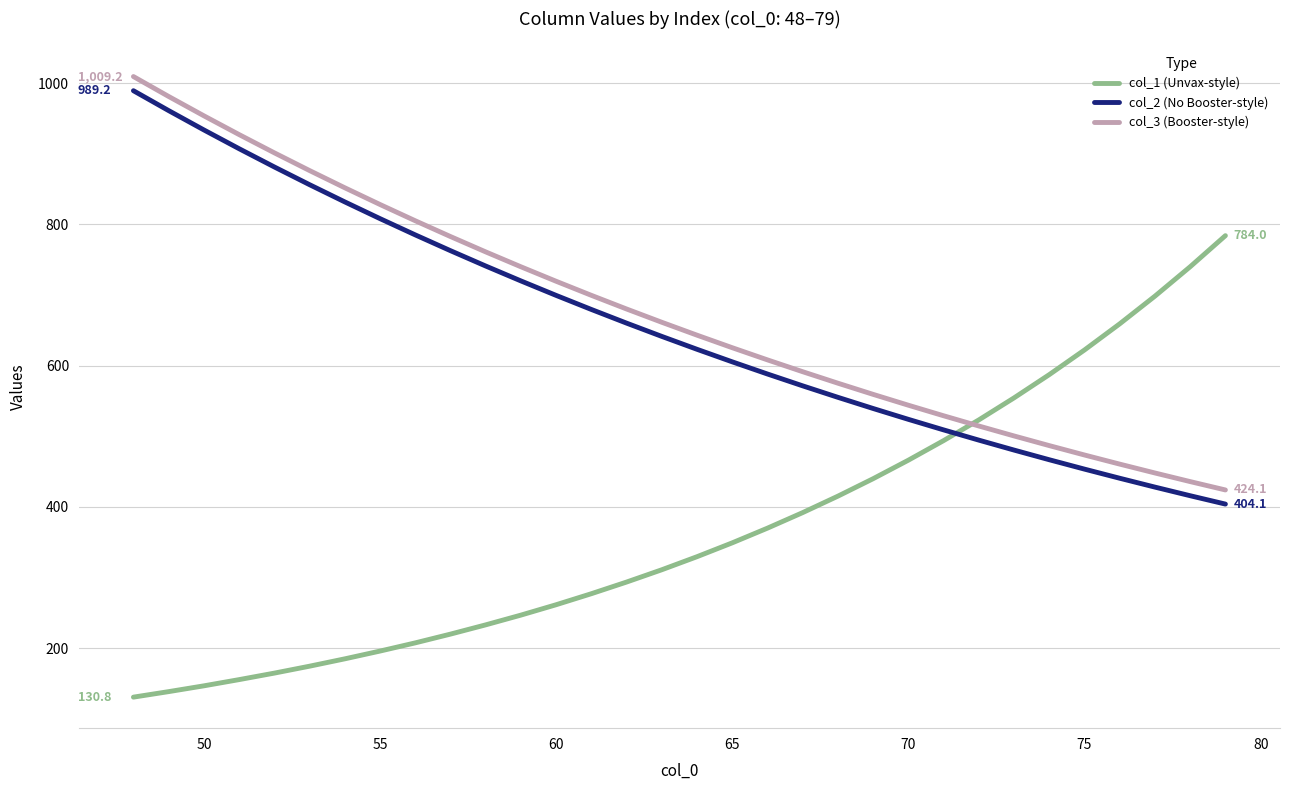

True or false: col_1 (Unvax-style) has more than 0 points higher than both neighbors.

False